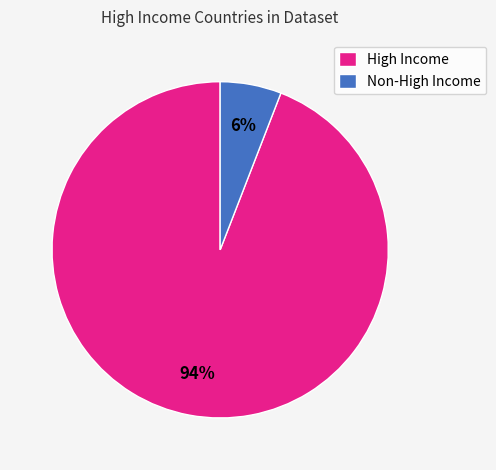

Rank the categories by value from lowest to highest.

Non-High Income, High Income